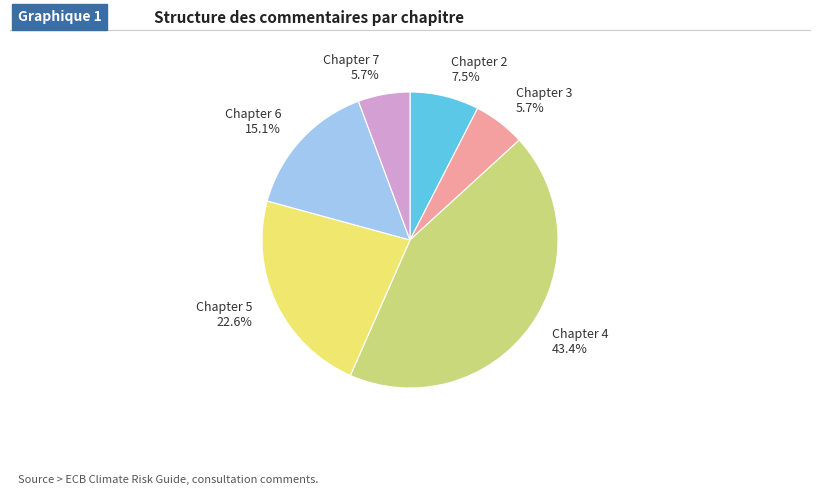

Which slice is the largest?

Chapter 4 43.4%